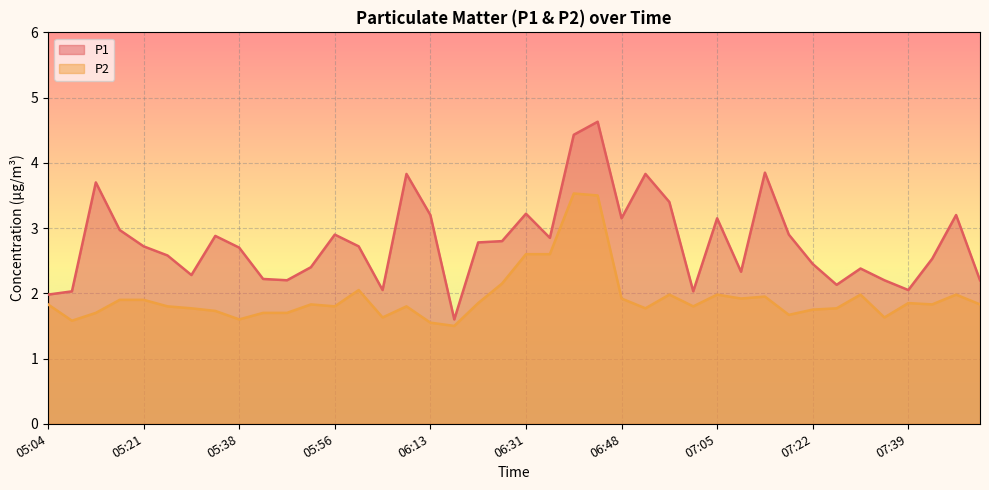

What is the sum of all P2 values?

77.2